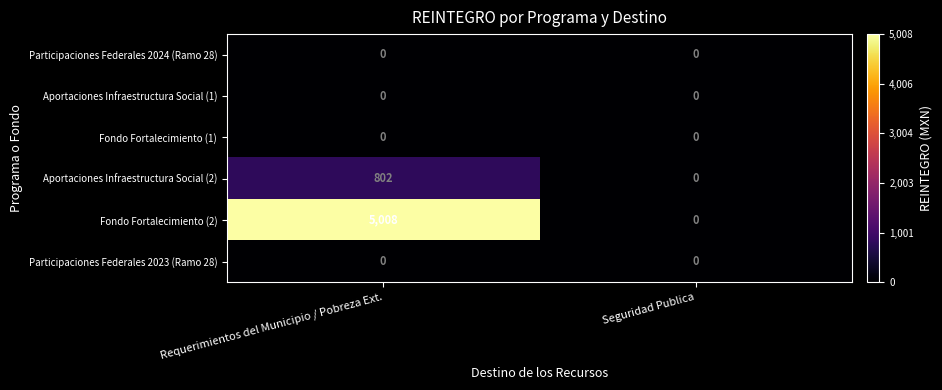

Which series has the largest total across all categories?

Fondo Fortalecimiento (2)